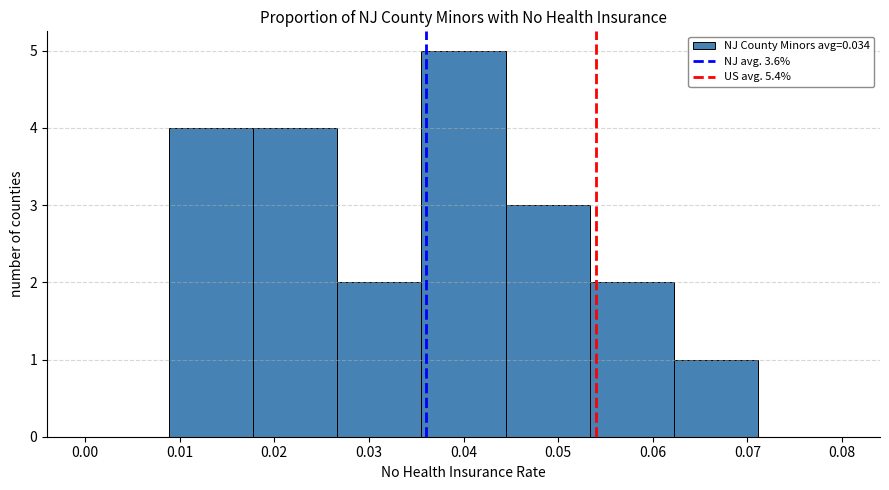

What is the height of the bar covering 0.018 to 0.027 on the x-axis? Neither the bar edges nor the heights are printed on the chart, so give them approximately, as read against the axes.

4